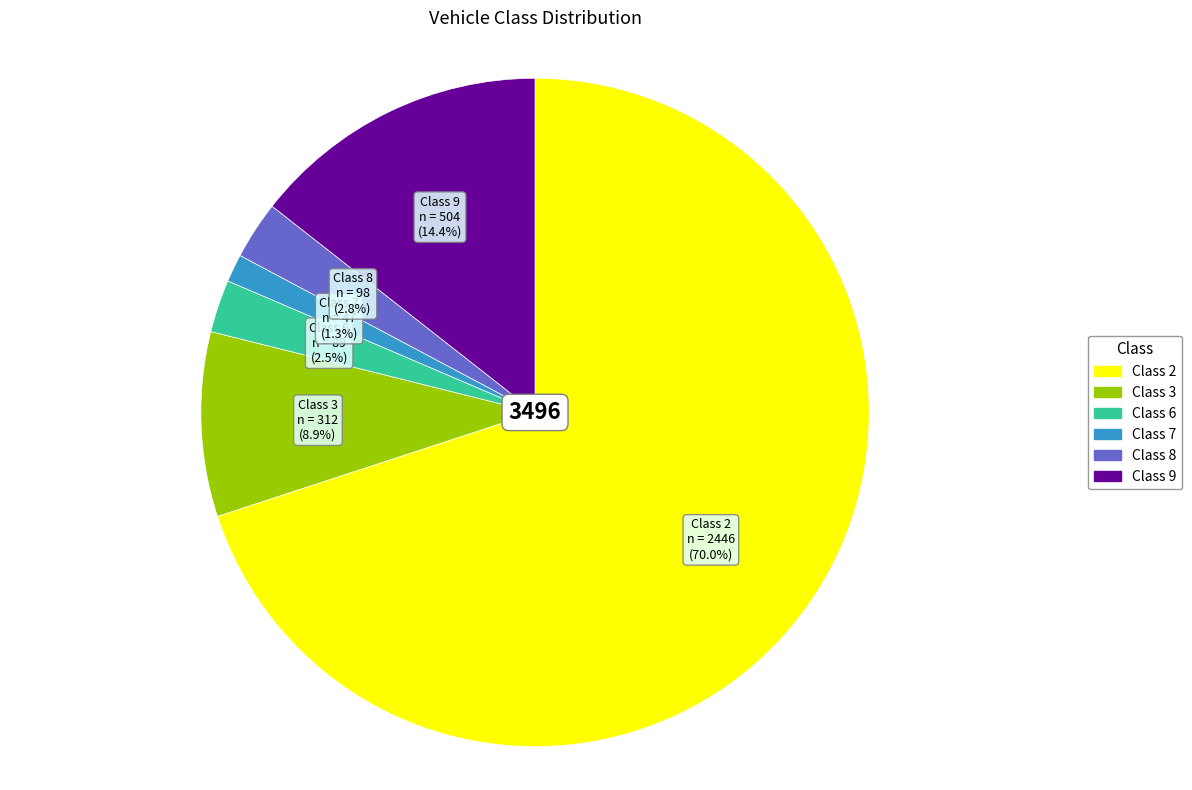

To the nearest percent, what portion does Class 8 represent?

3%